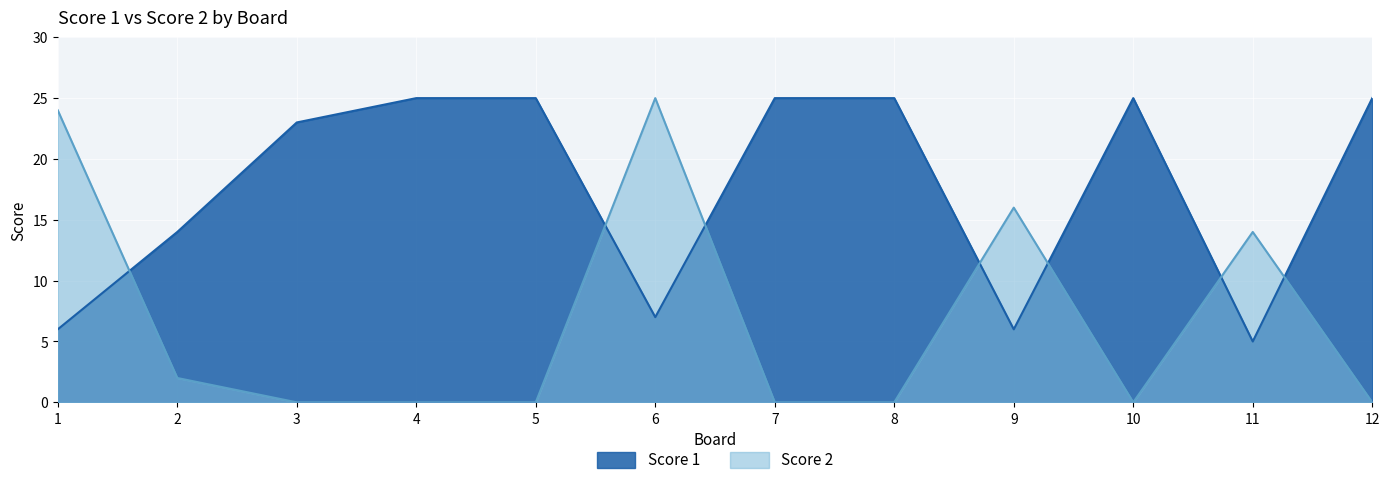

Reading left to right, what are all the values shown in this chart?

Score 1: 1=6	2=14	3=23	4=25	5=25	6=7	7=25	8=25	9=6	10=25	11=5	12=25
Score 2: 1=24	2=2	3=0	4=0	5=0	6=25	7=0	8=0	9=16	10=0	11=14	12=0